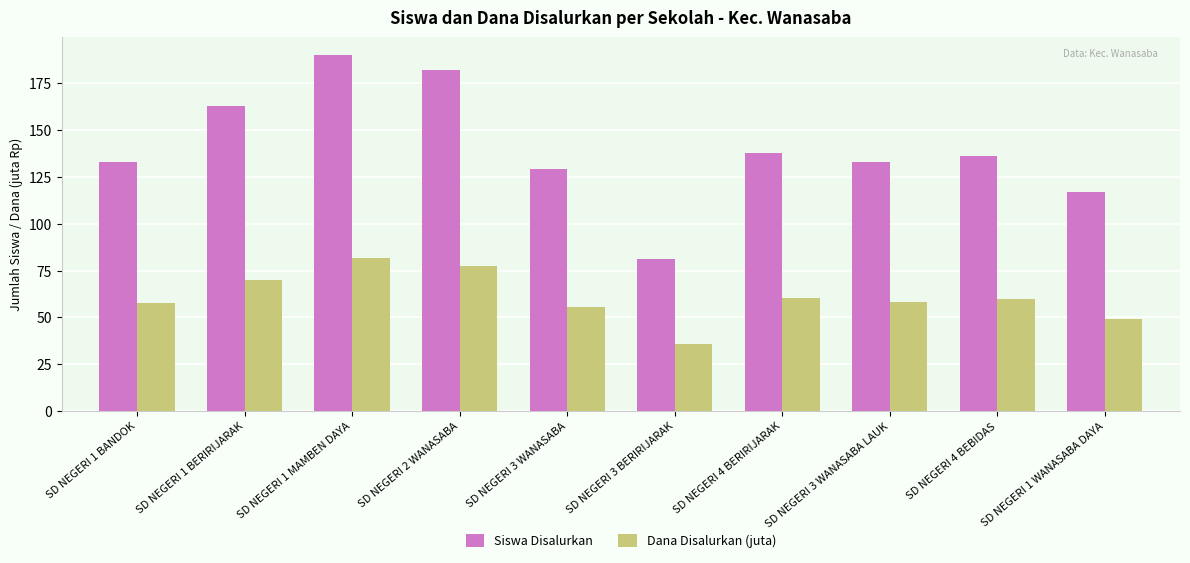

What is the label of the 1st bar from the right?

SD NEGERI 1 WANASABA DAYA